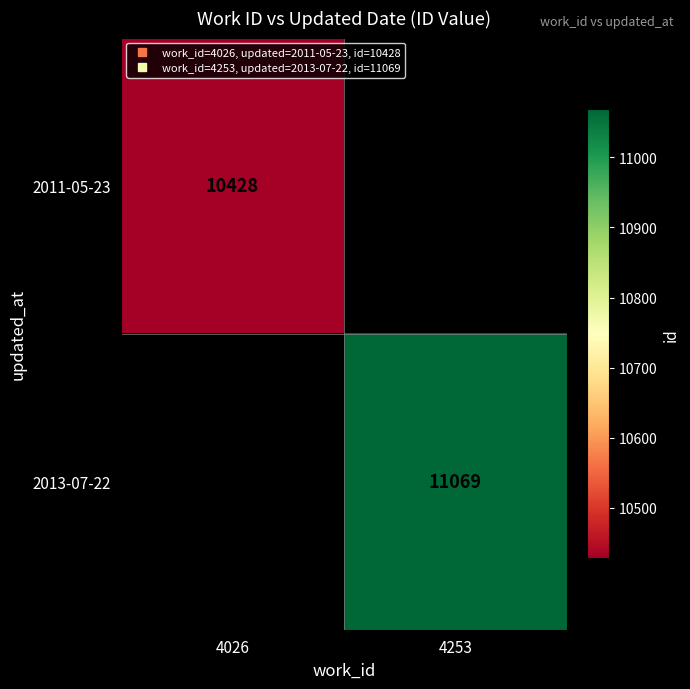

Which category has the lowest value across all series?

4026